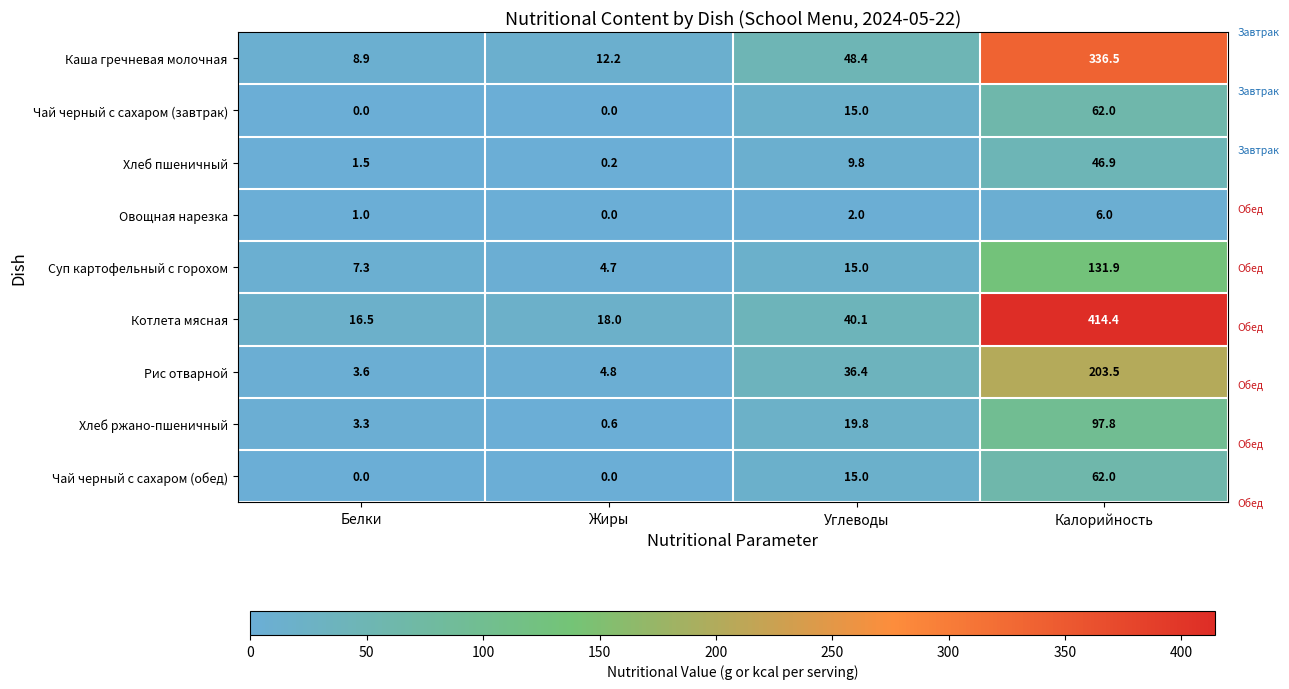

What is the spread (max minus min) of values at Углеводы?

46.4